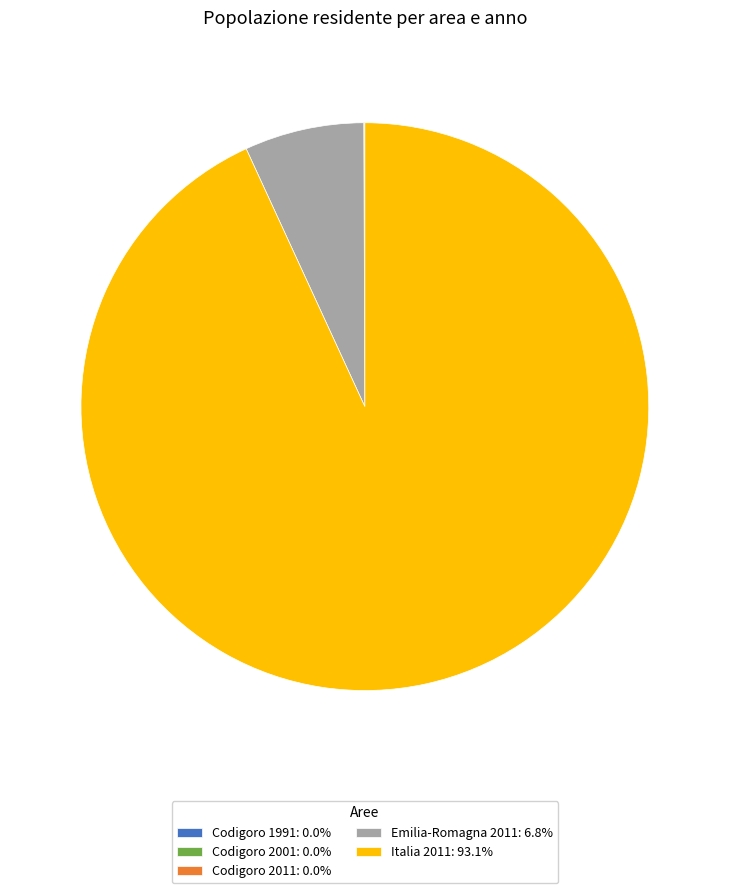

Is there a majority slice in this chart?

Yes